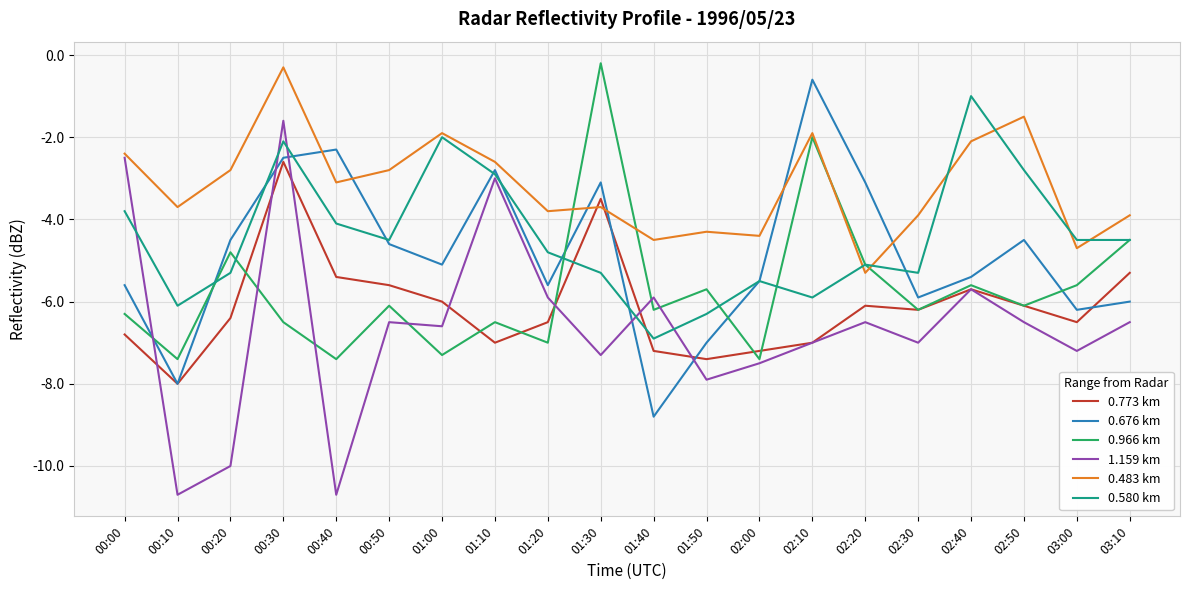

What position from the right is 00:00?

20